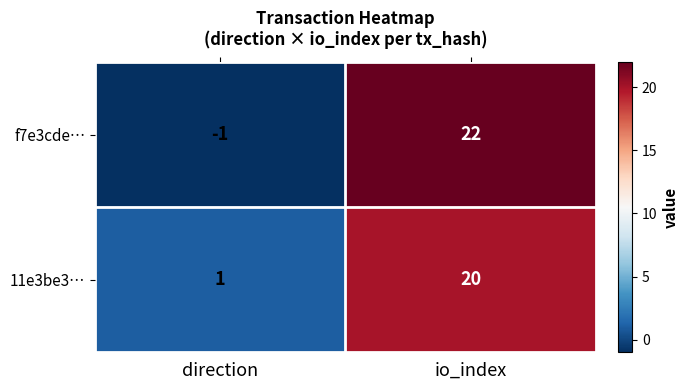

At which category does the chart reach its minimum across all series?

direction